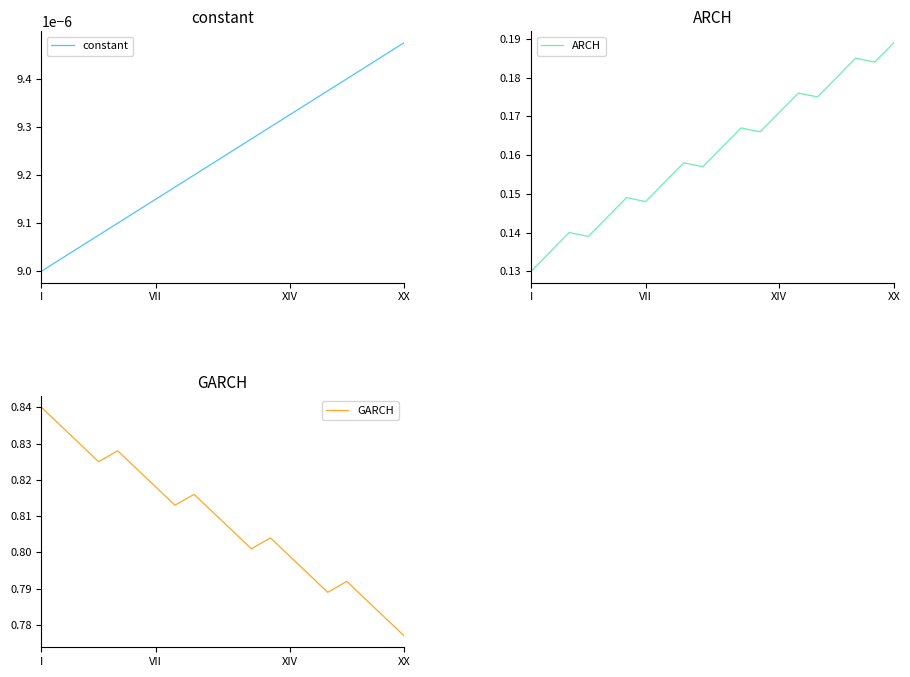

Where is constant nearest to the value 0?

I